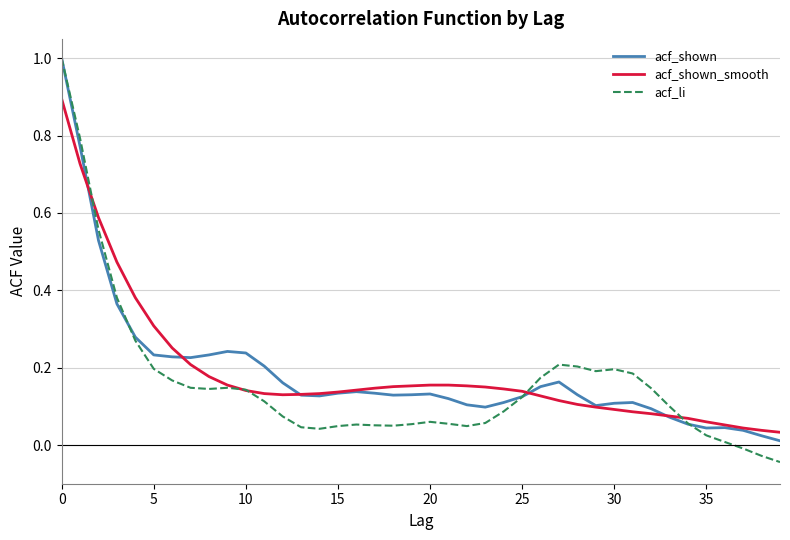

Which series has the largest range (max minus min)?

acf_li